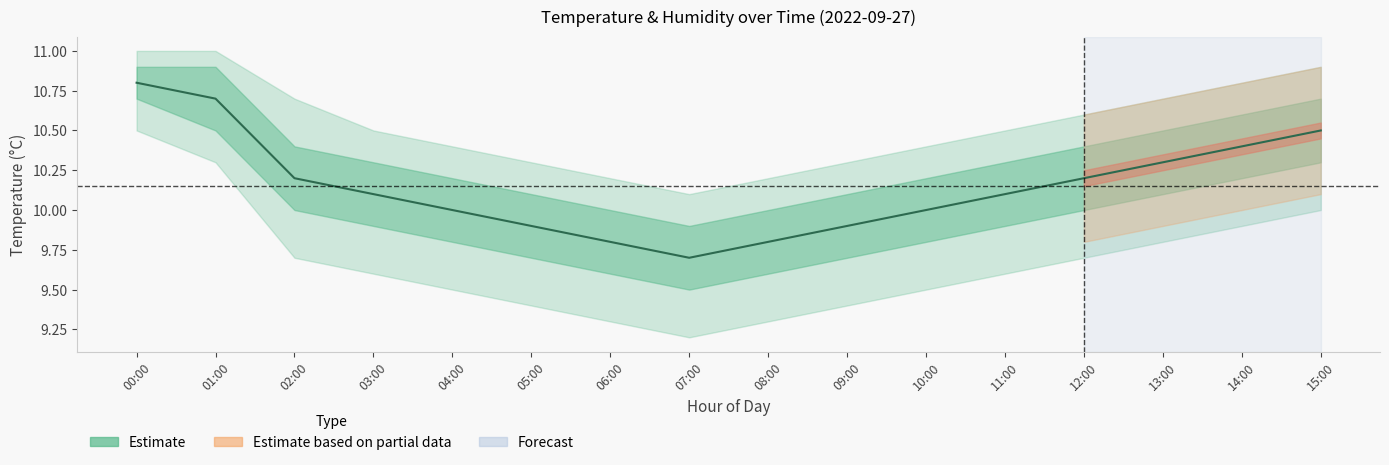

Is this an area chart (filled region under the line)?

No